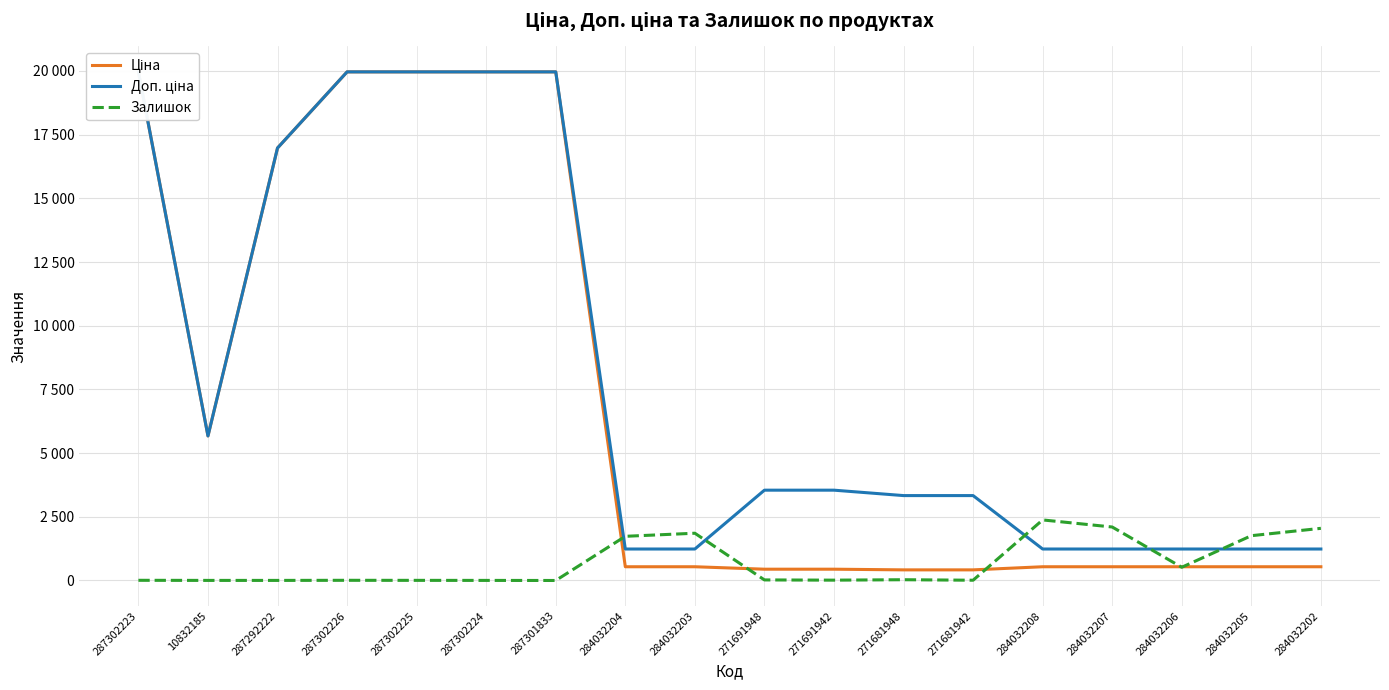

Read the Залишок value at 287302224.

3.0